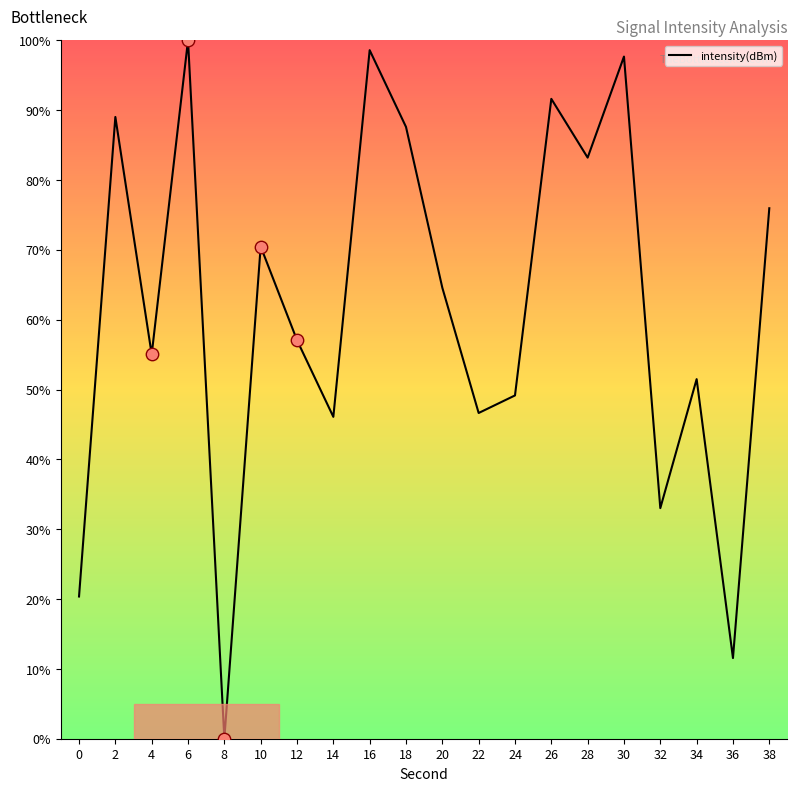

What is the change in value from 12 to 16?

+41.5